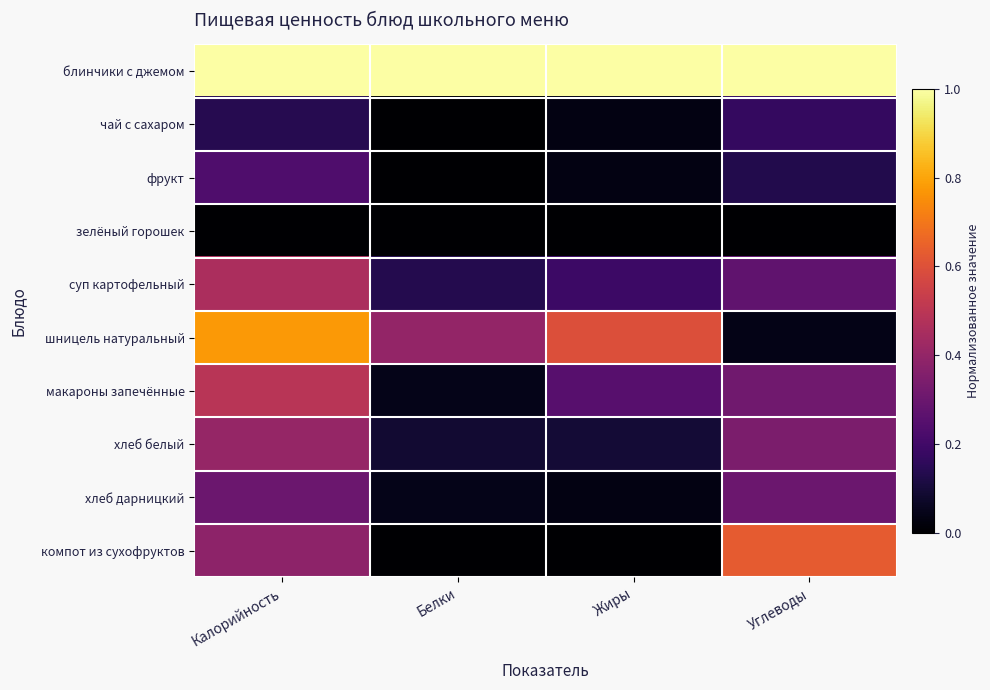

Reading right to left, list all the values displayed in this chart.

блинчики с джемом: Углеводы=1.0	Жиры=1.0	Белки=1.0	Калорийность=1.0
чай с сахаром: Углеводы=0.2	Жиры=0.0	Белки=0.0	Калорийность=0.1
фрукт: Углеводы=0.1	Жиры=0.0	Белки=0.0	Калорийность=0.2
зелёный горошек: Углеводы=0.0	Жиры=0.0	Белки=0.0	Калорийность=0.0
суп картофельный: Углеводы=0.3	Жиры=0.2	Белки=0.1	Калорийность=0.5
шницель натуральный: Углеводы=0.0	Жиры=0.6	Белки=0.4	Калорийность=0.8
макароны запечённые: Углеводы=0.3	Жиры=0.2	Белки=0.0	Калорийность=0.5
хлеб белый: Углеводы=0.3	Жиры=0.1	Белки=0.1	Калорийность=0.4
хлеб дарницкий: Углеводы=0.3	Жиры=0.0	Белки=0.0	Калорийность=0.3
компот из сухофруктов: Углеводы=0.6	Жиры=0.0	Белки=0.0	Калорийность=0.4